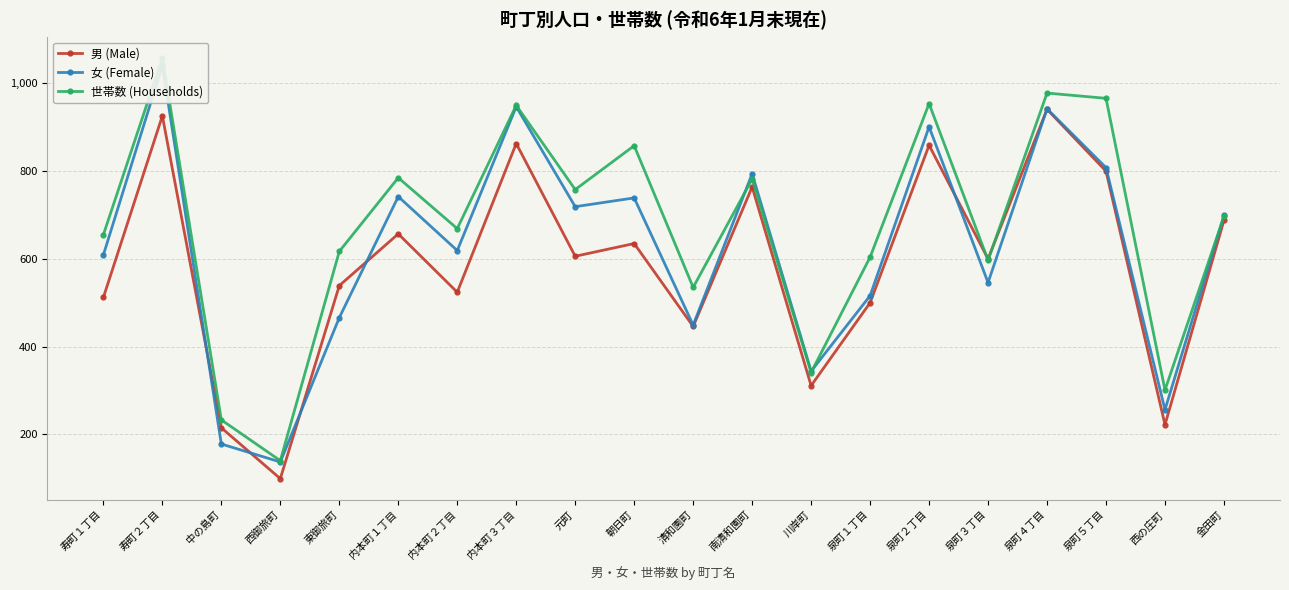

Where is the first local maximum for 男 (Male)?

寿町２丁目